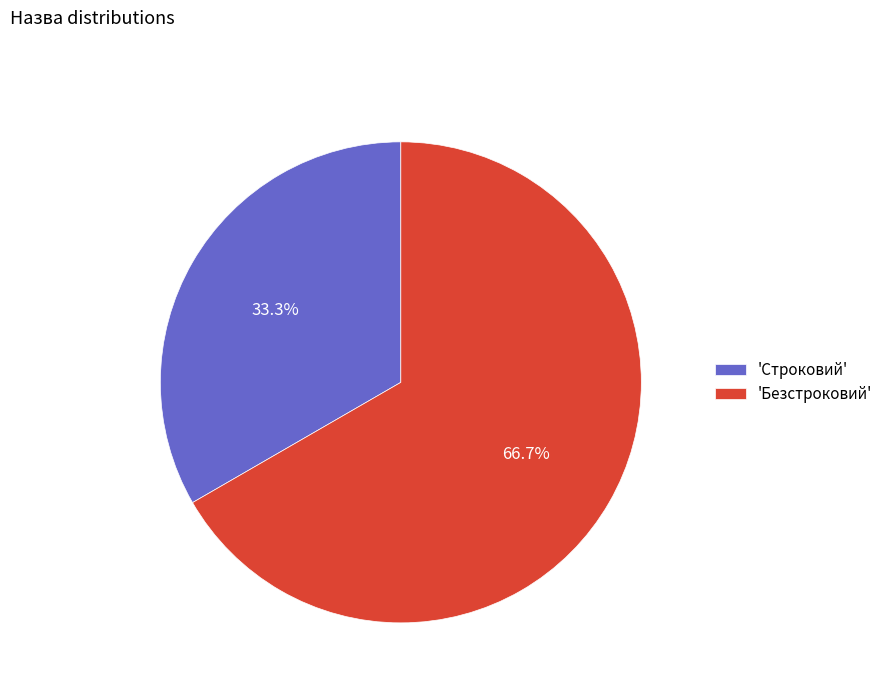

What percentage do 'Безстроковий' and 'Строковий' together represent?

100.0%